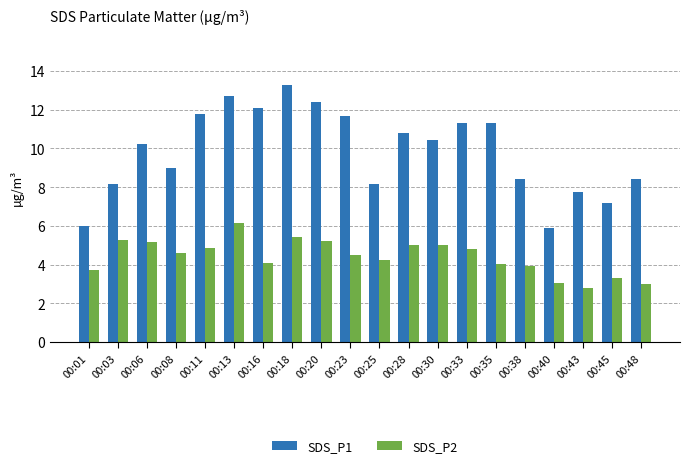

What is the difference between the maximum and minimum values in the SDS_P2 series?

3.3